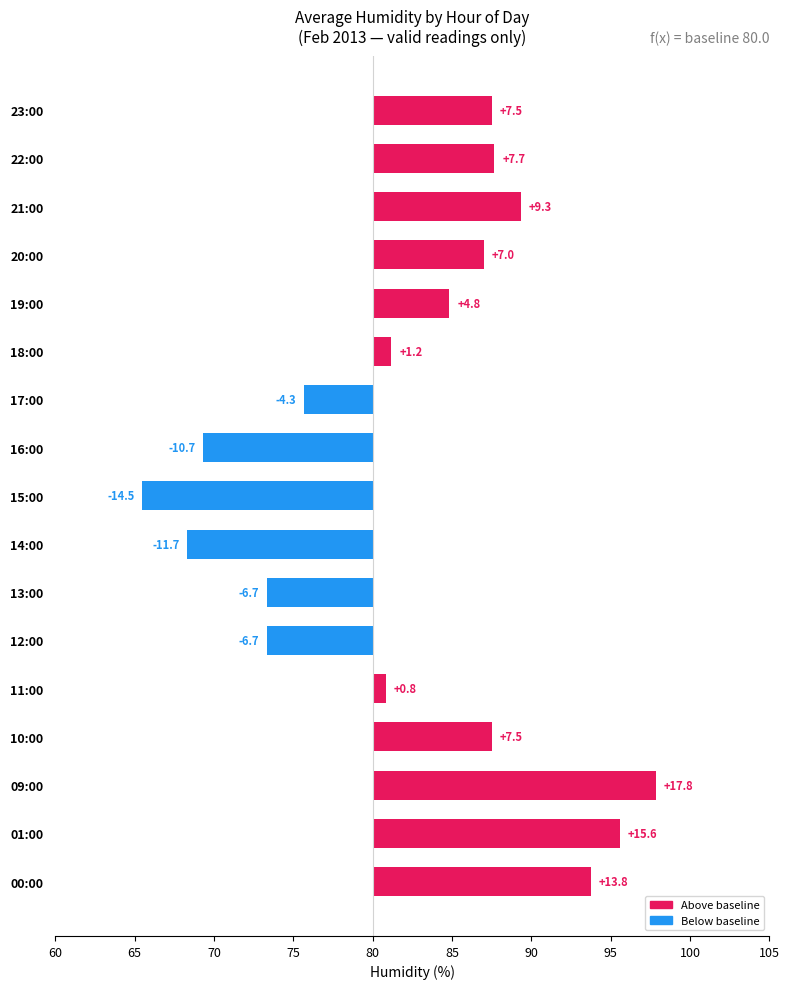

Where is the data nearest to the value 1?

11:00